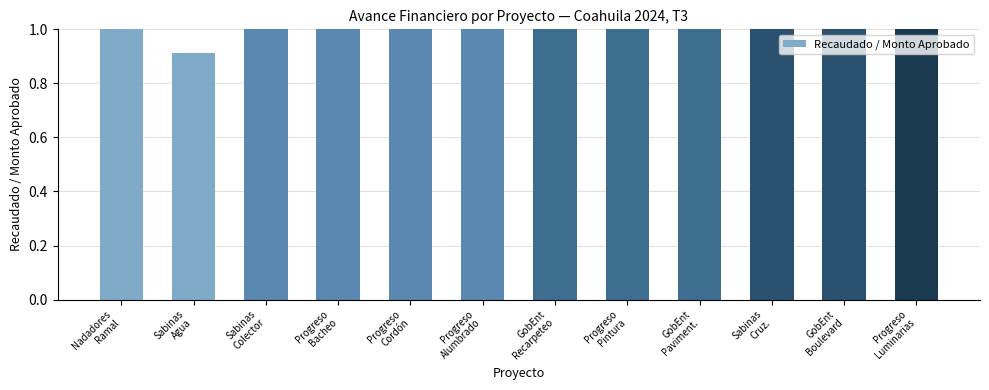

Where is the data nearest to the value 0?

Sabinas
Agua